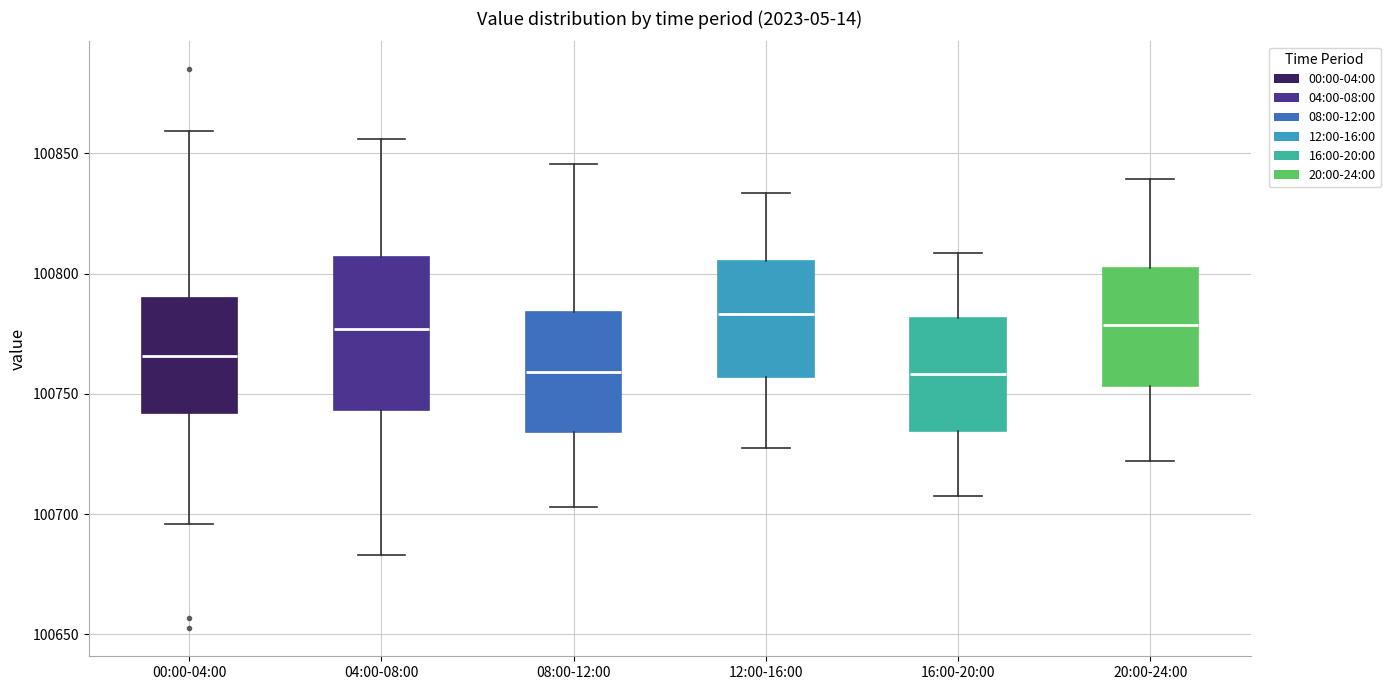

Reading left to right, read every box against the y-axis: the position of its median line, the range the box covers, and the ends of its whiskers. The values are not printed on the chart, so give them approximately, as read against the axis.

00:00-04:00: median 100765, box 100740 to 100790, whiskers 100695 to 100860
04:00-08:00: median 100775, box 100745 to 100805, whiskers 100685 to 100855
08:00-12:00: median 100760, box 100735 to 100785, whiskers 100705 to 100845
12:00-16:00: median 100785, box 100755 to 100805, whiskers 100730 to 100835
16:00-20:00: median 100760, box 100735 to 100780, whiskers 100710 to 100810
20:00-24:00: median 100780, box 100755 to 100800, whiskers 100720 to 100840